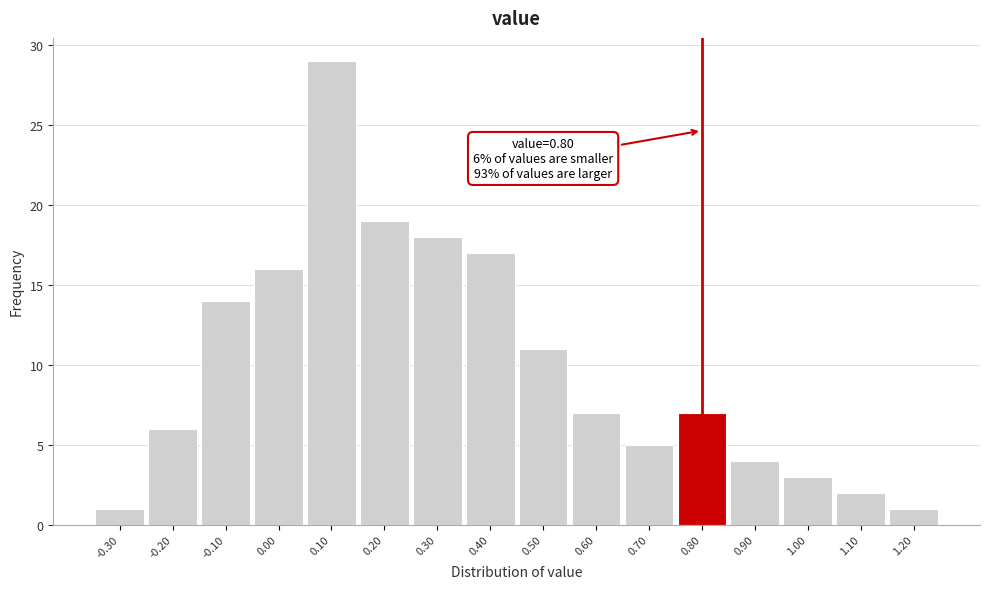

Which range on the x-axis has the tallest bar?

0.05 to 0.15